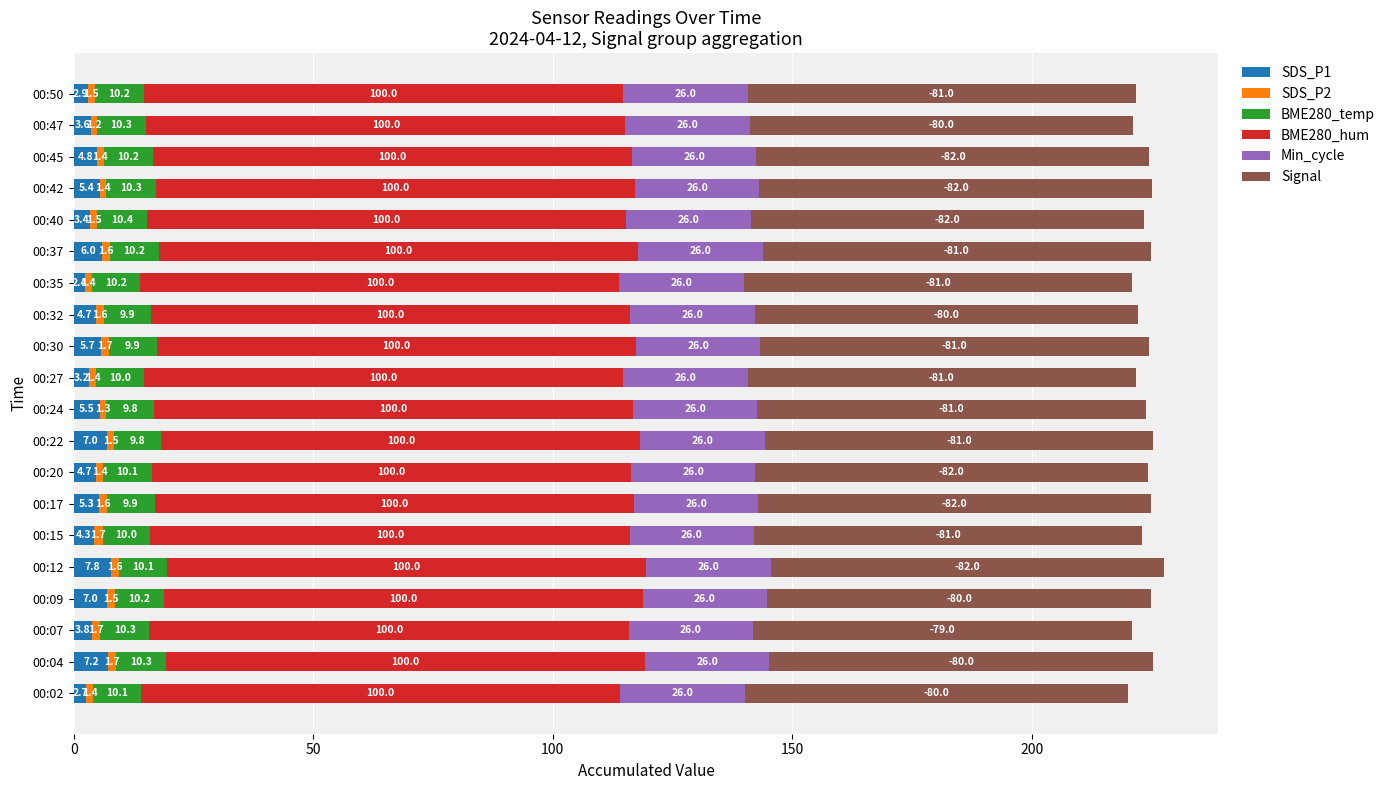

What is the total value across all series at 00:04?

225.2